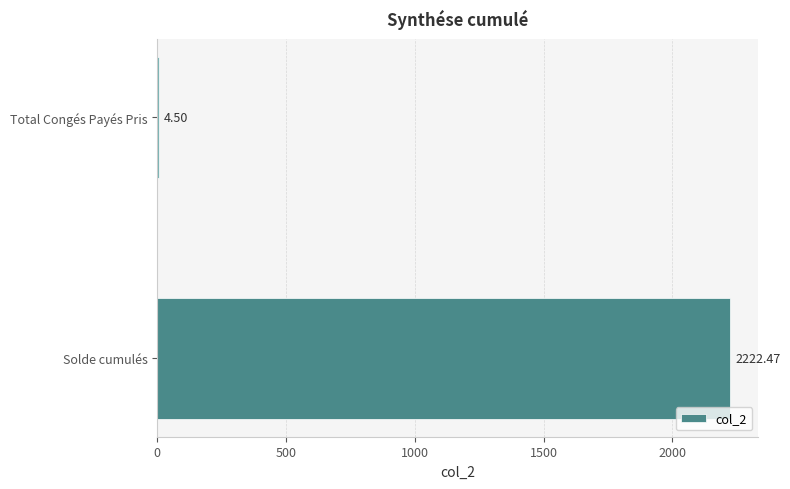

At which label is the value closest to 1113?

Total Congés Payés Pris